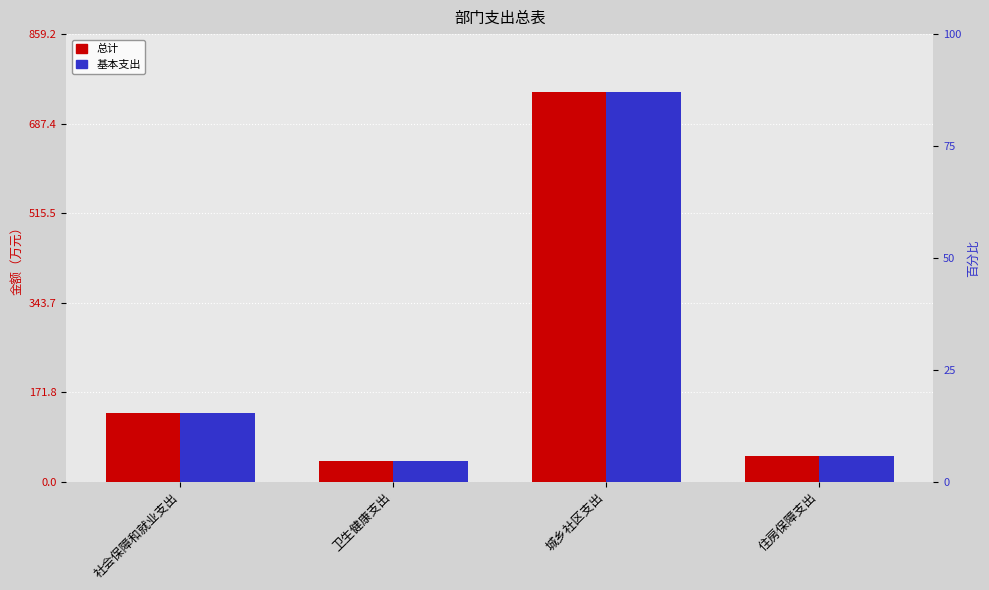

Does the chart contain stacked bars?

No